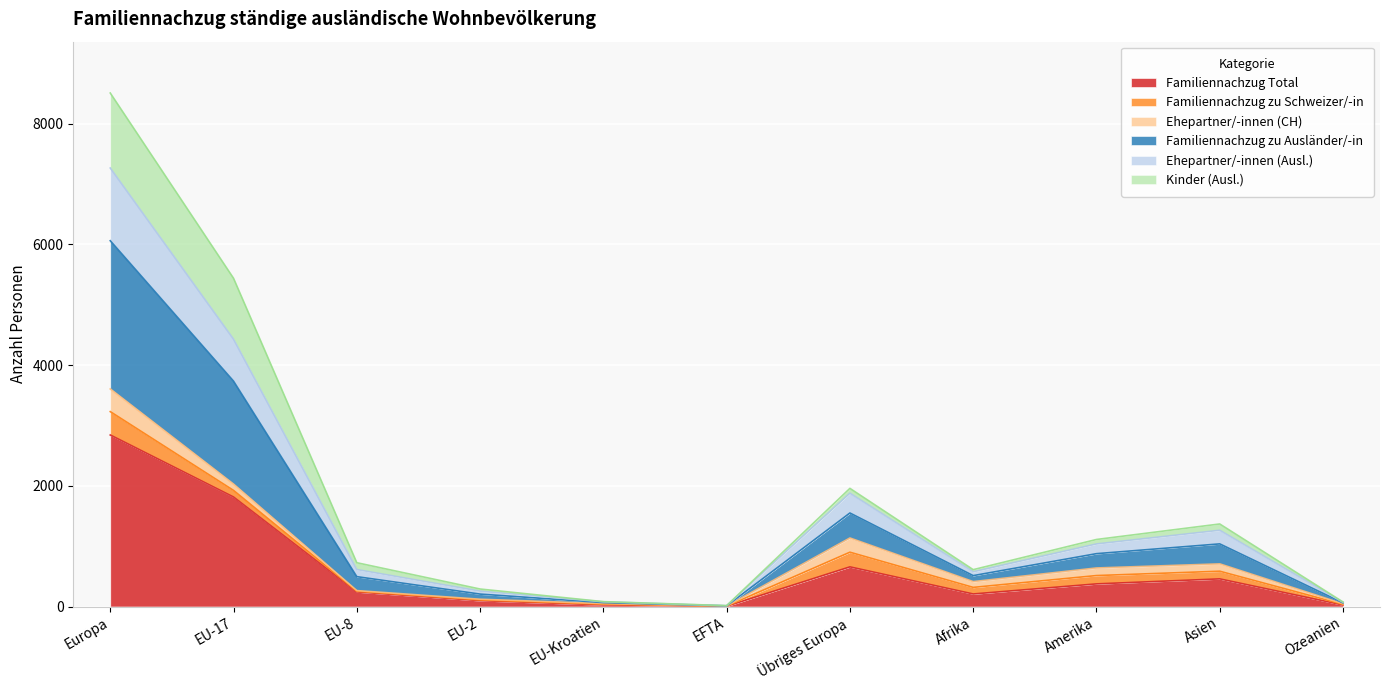

What is the highest value of the Familiennachzug Total series?

2843